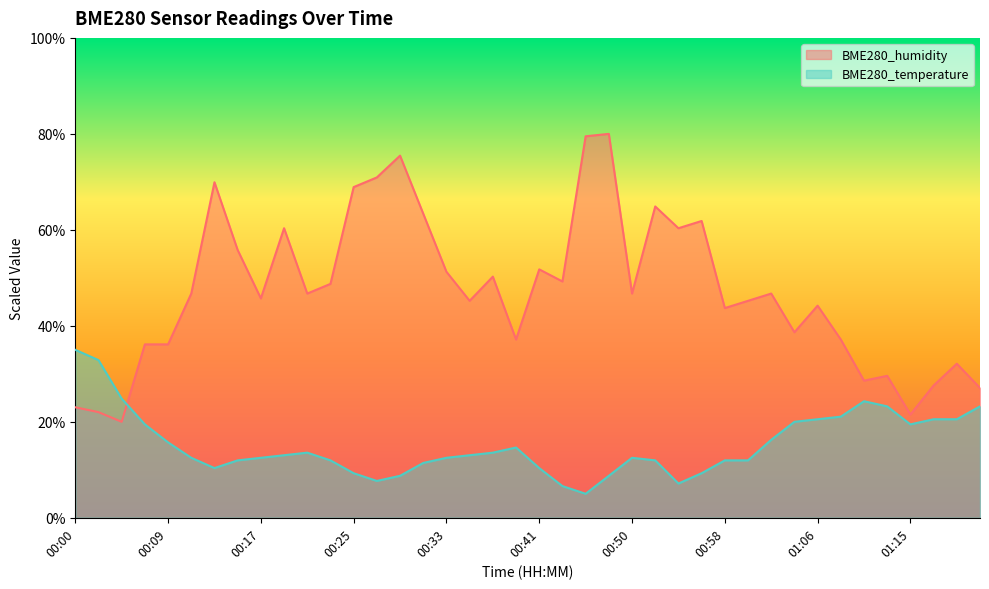

Which series has the largest range (max minus min)?

BME280_humidity